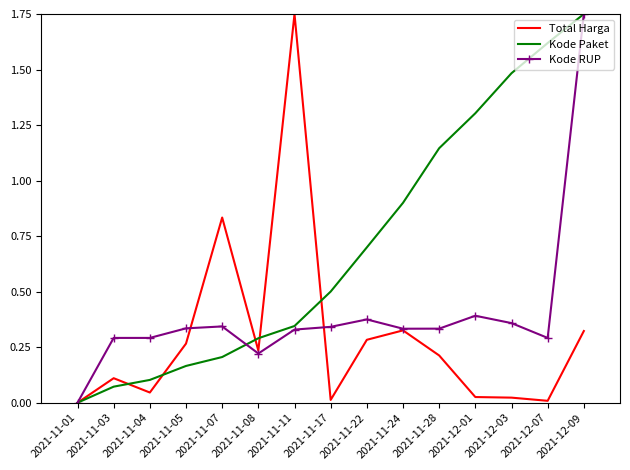

Which series has the largest total across all categories?

Kode Paket